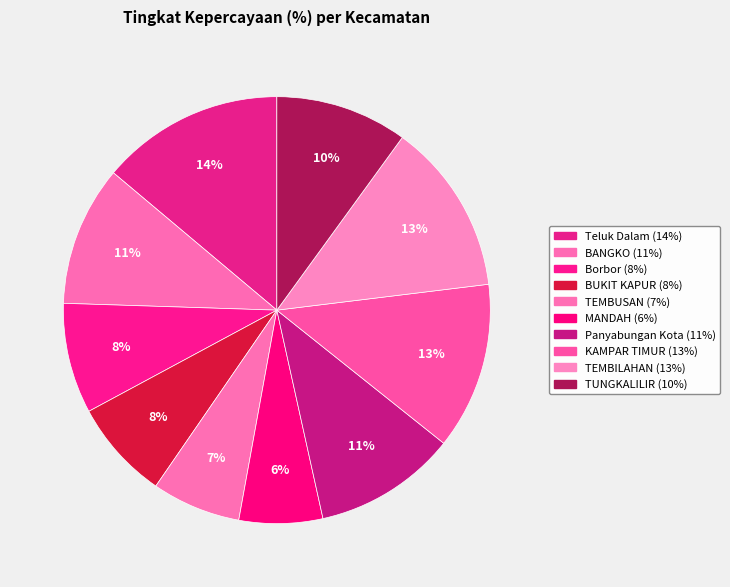

What is the largest slice in the pie chart?

Teluk Dalam